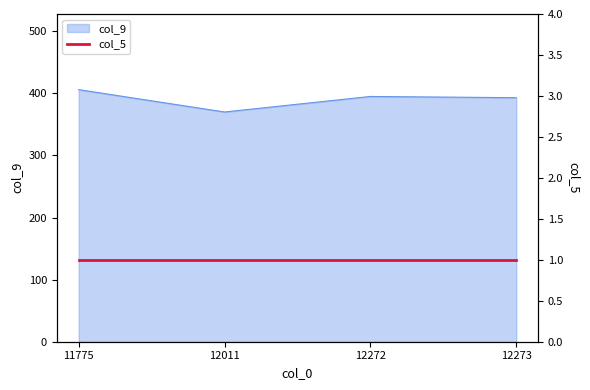

How many lines are shown in the chart?

1